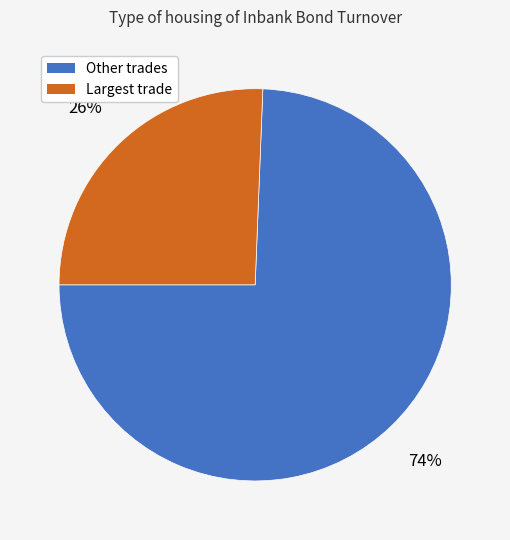

How many slices are in this pie chart?

2